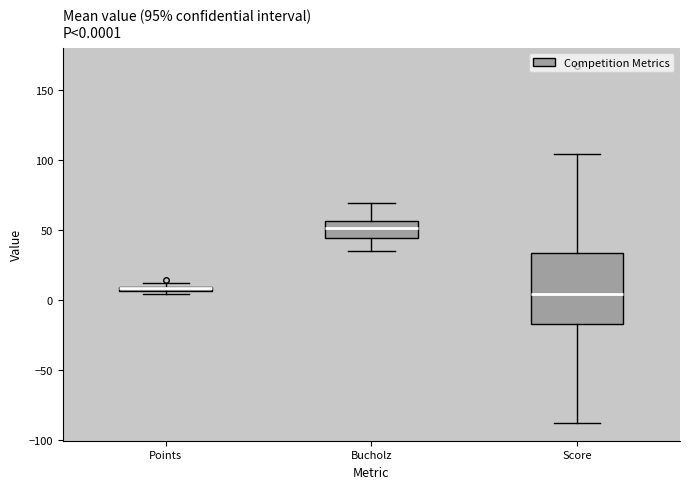

Which box is the tallest, from its lower edge to its upper edge?

Score